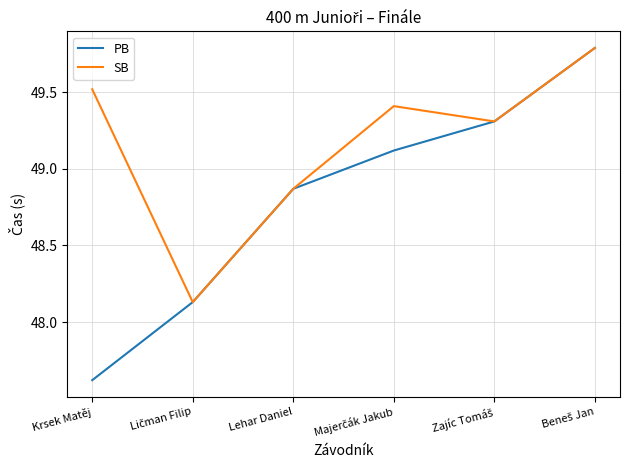

What is the maximum value shown in the chart?

49.8